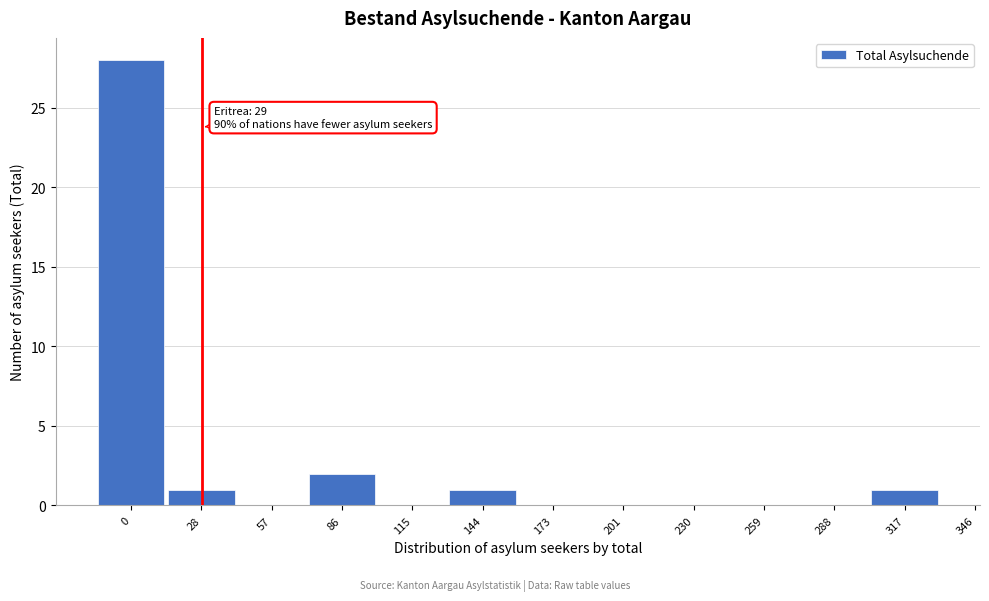

Reading right to left, what are all the values shown in this chart?

317=1	288=0	259=0	230=0	201=0	173=0	144=1	115=0	86=2	57=0	28=1	0=28